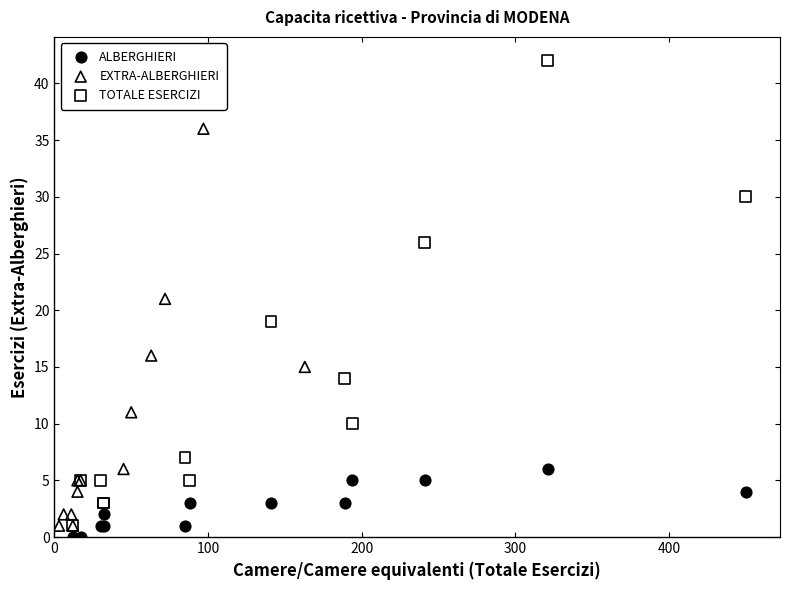

What are all the series names shown in the legend?

ALBERGHIERI, EXTRA-ALBERGHIERI, TOTALE ESERCIZI